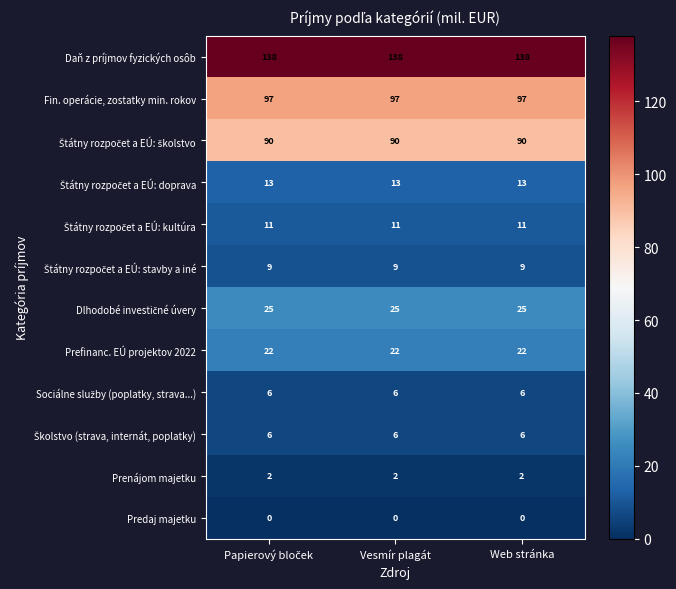

The value of Prefinanc. EÚ projektov 2022 at Vesmír plagát is 39. True or false?

False